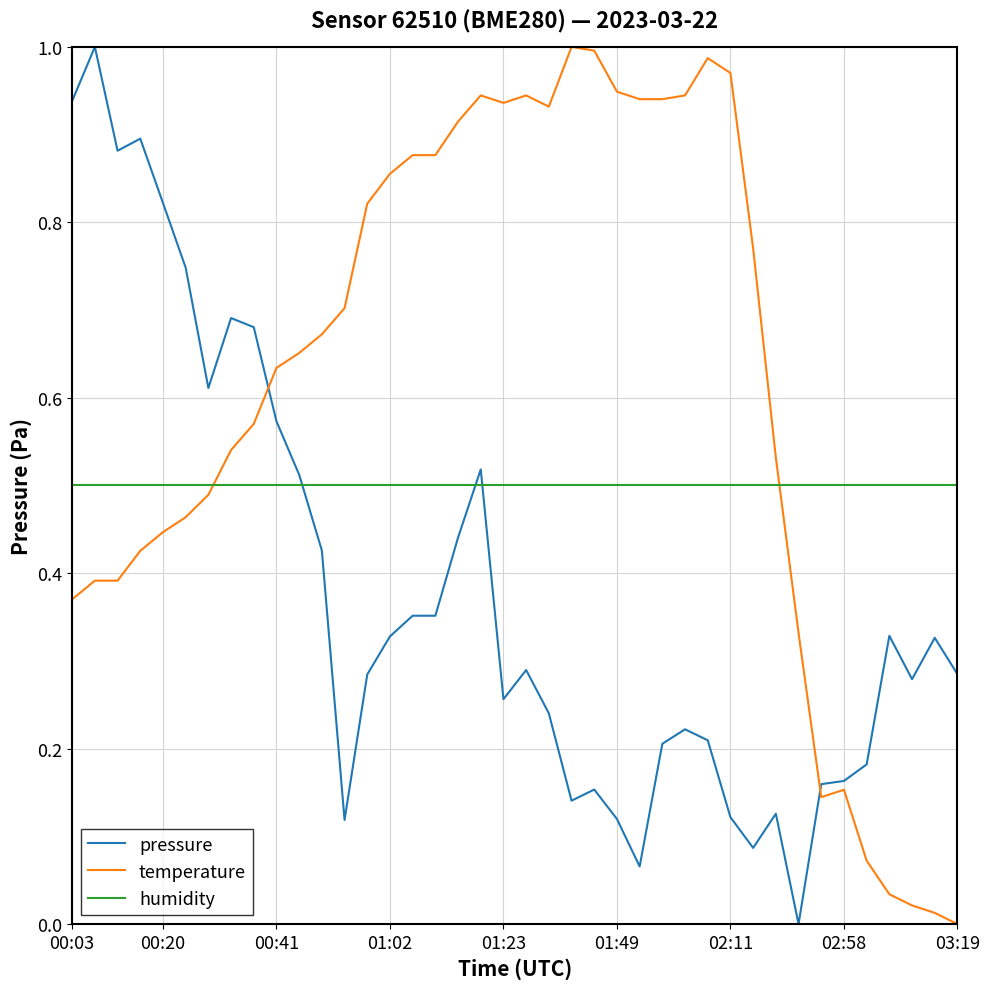

Which series has the largest total across all categories?

temperature